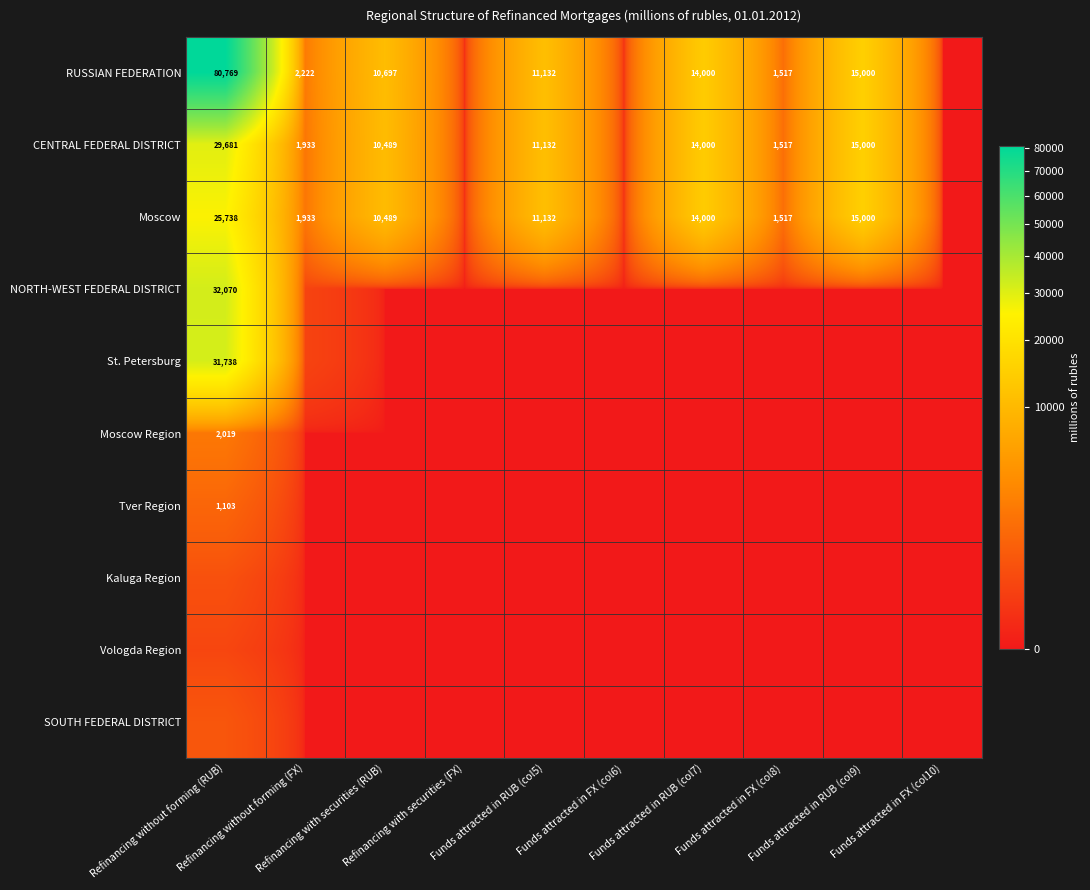

Between Funds attracted in RUB (col5) and Funds attracted in FX (col8), which is larger?

Funds attracted in RUB (col5)